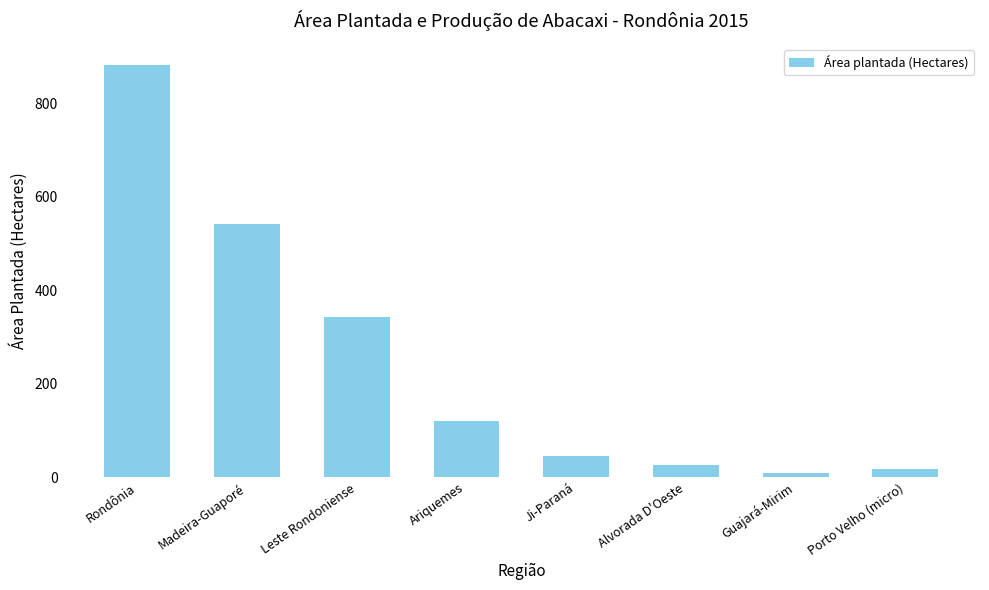

Approximately how many times larger is the value at Alvorada D'Oeste compared to Guajará-Mirim?

2.7